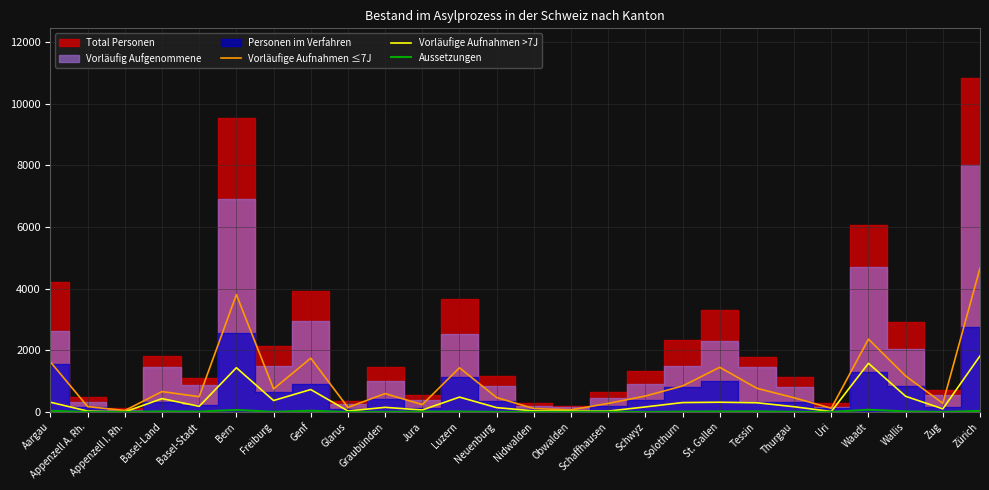

True or false: Aussetzungen and Vorläufige Aufnahmen >7J cross at least once.

False